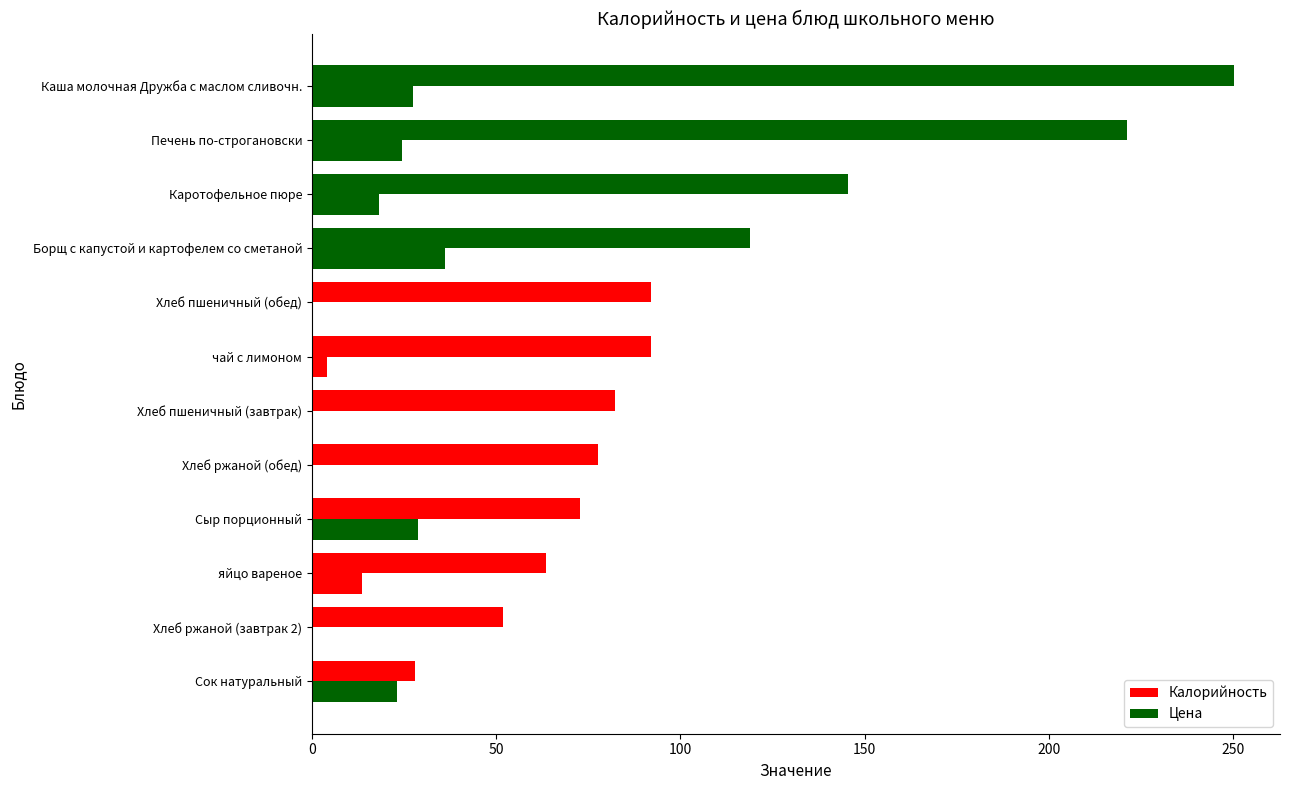

Reading right to left, extract all data points from this chart.

Калорийность: 250.2	221.2	145.4	119.0	92.0	92.0	82.2	77.7	72.8	63.5	51.8	27.9
Цена: 27.5	24.4	18.2	36.2	0.0	4.0	0.0	0.0	28.9	13.6	0.0	23.2